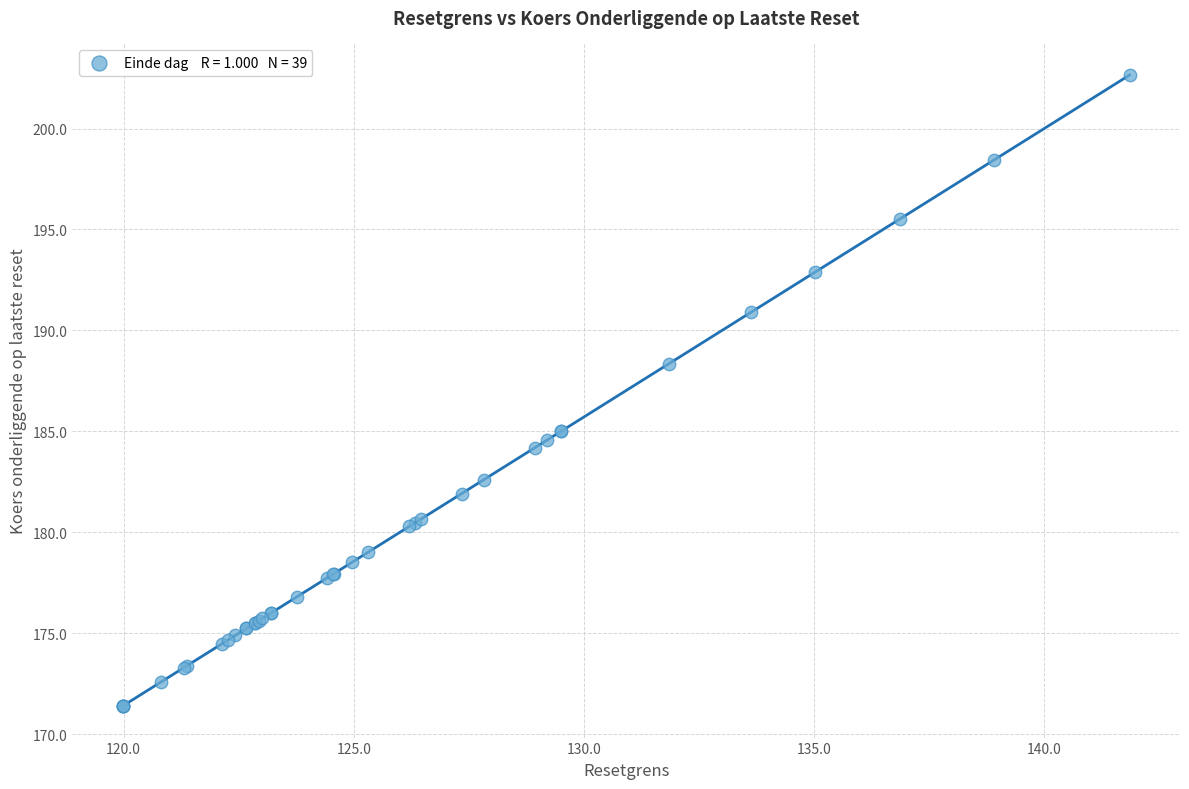

What Y value in the scatter plot is closest to 187?

188.3